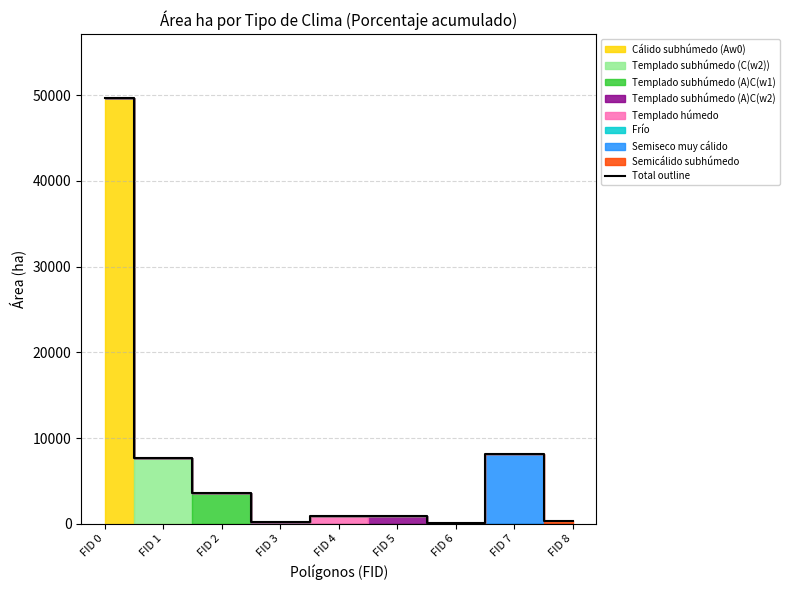

How many lines are shown in the chart?

1